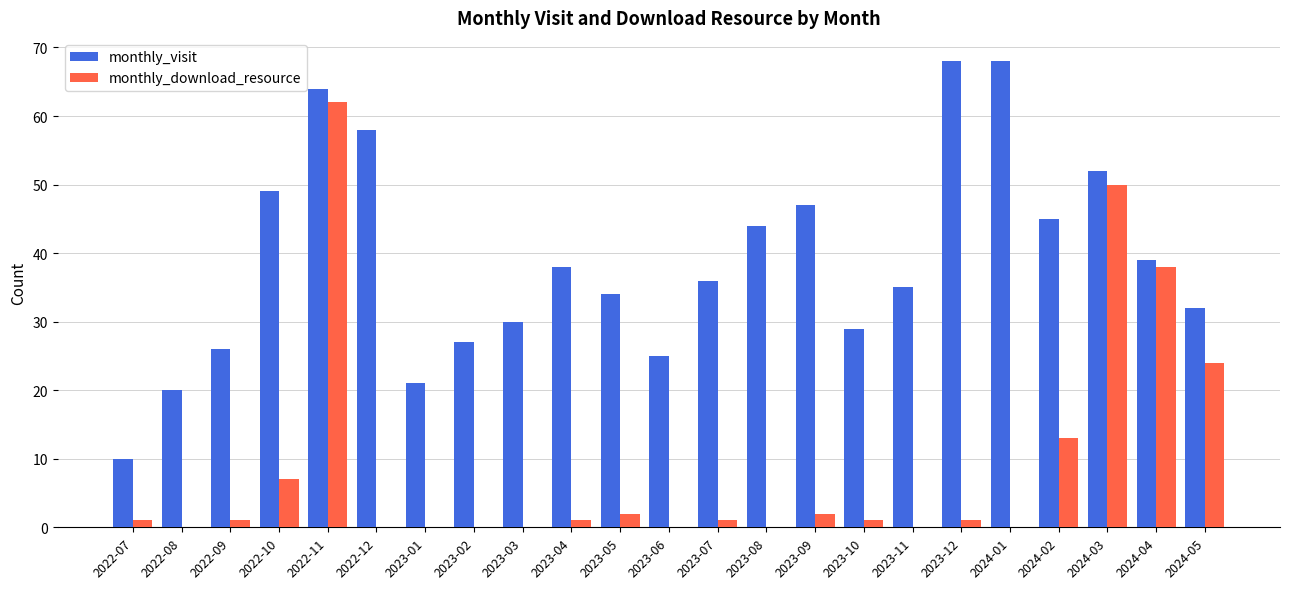

How many data points does each series have?

23